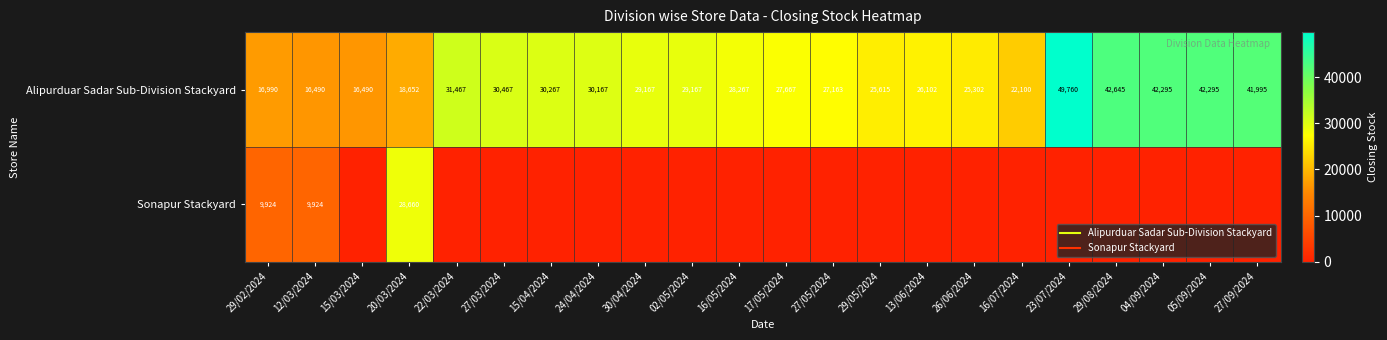

What is the total value across all series at 24/04/2024?

30167